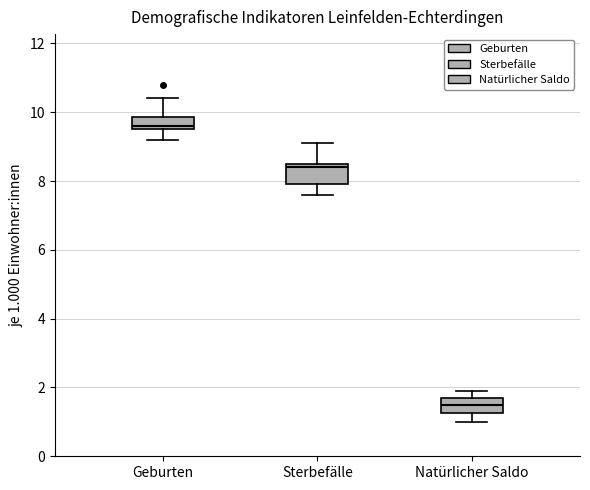

Reading left to right, transcribe this box plot: for each box, give where its median line is, the range the box spans, and where its two whiskers end, as read against the y-axis. The values are not printed on the chart, so give them approximately, as read against the axis.

Geburten: median 9.6 (just above the box's lower edge), box 9.6 to 9.8, whiskers 9.2 to 10.4
Sterbefälle: median 8.4, box 8.0 to 8.6, whiskers 7.6 to 9.2
Natürlicher Saldo: median 1.6, box 1.2 to 1.8, whiskers 1.0 to 2.0